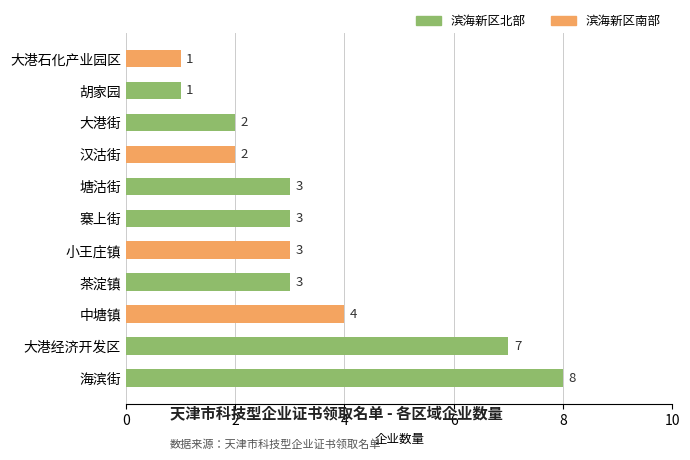

Which has a higher value, 大港街 or 海滨街?

海滨街